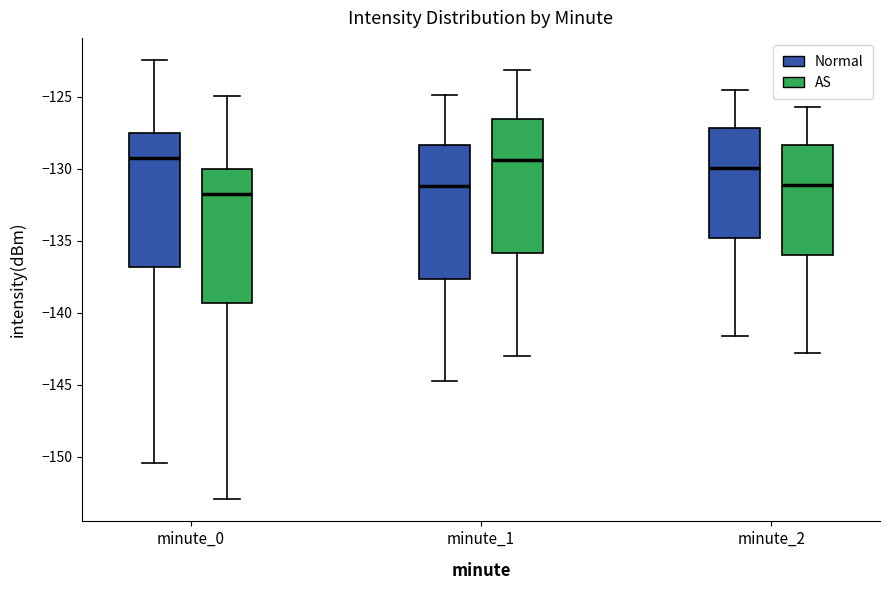

Reading left to right, transcribe this box plot: for each box, give where its median line is, the range the box spans, and where its two whiskers end, as read against the y-axis. The values are not printed on the chart, so give them approximately, as read against the axis.

minute_0 (Normal): median -129.5, box -137.0 to -127.5, whiskers -150.5 to -122.5
minute_0 (AS): median -132.0, box -139.5 to -130.0, whiskers -153.0 to -125.0
minute_1 (Normal): median -131.0, box -137.5 to -128.5, whiskers -145.0 to -125.0
minute_1 (AS): median -129.5, box -136.0 to -126.5, whiskers -143.0 to -123.0
minute_2 (Normal): median -130.0, box -135.0 to -127.0, whiskers -141.5 to -124.5
minute_2 (AS): median -131.0, box -136.0 to -128.5, whiskers -143.0 to -125.5